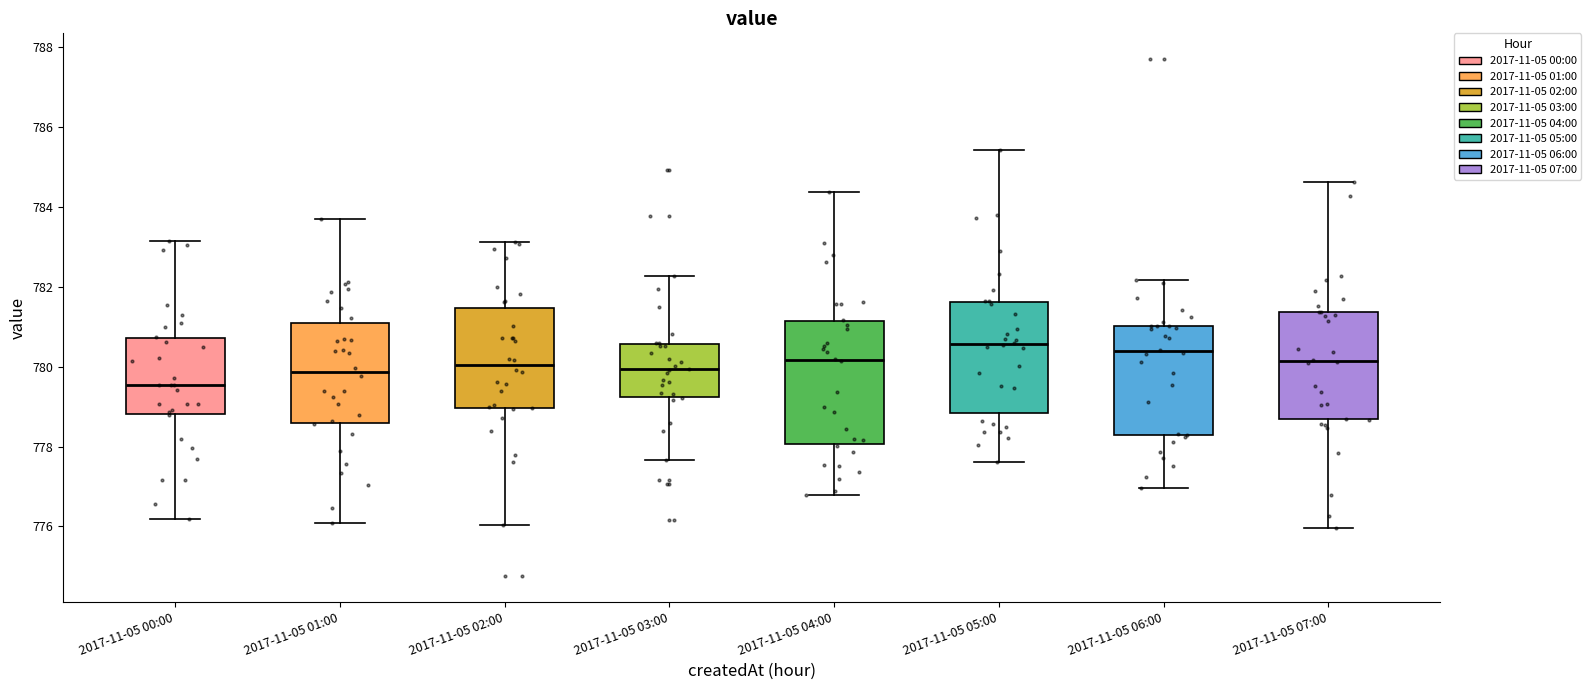

Where does the upper whisker of the box for 2017-11-05 04:00 end on the y-axis? The values are not printed on the chart, so give them approximately, as read against the axis.

784.4